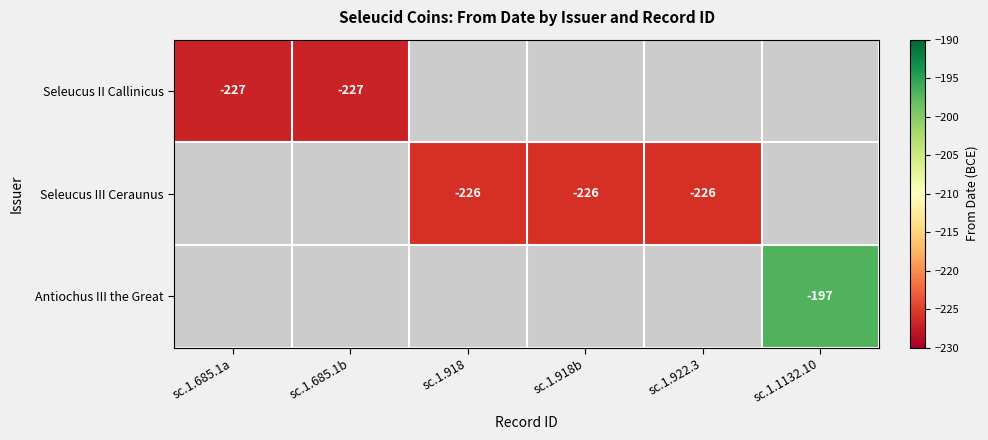

The value of Seleucus III Ceraunus at sc.1.918 is -366. True or false?

False